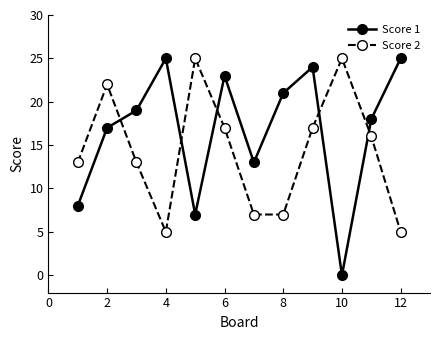

How many interior local valleys does the Score 1 series have?

3